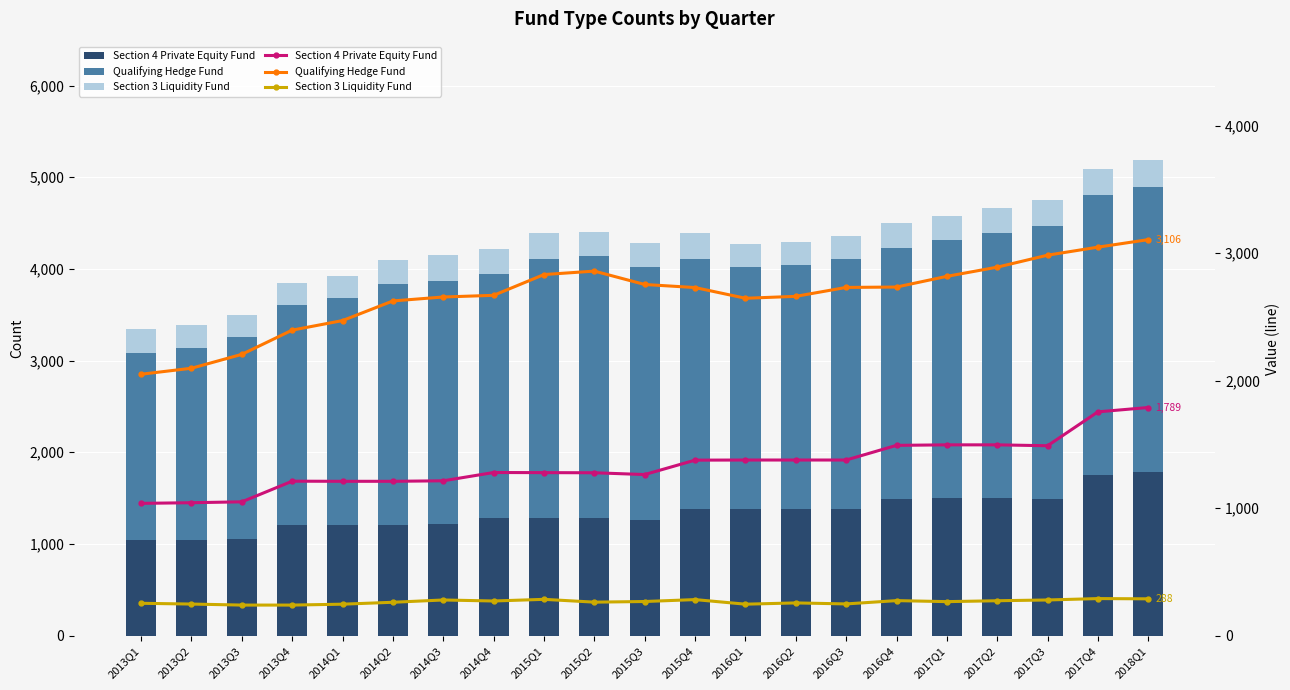

Where is Qualifying Hedge Fund nearest to the value 2578?

2014Q2